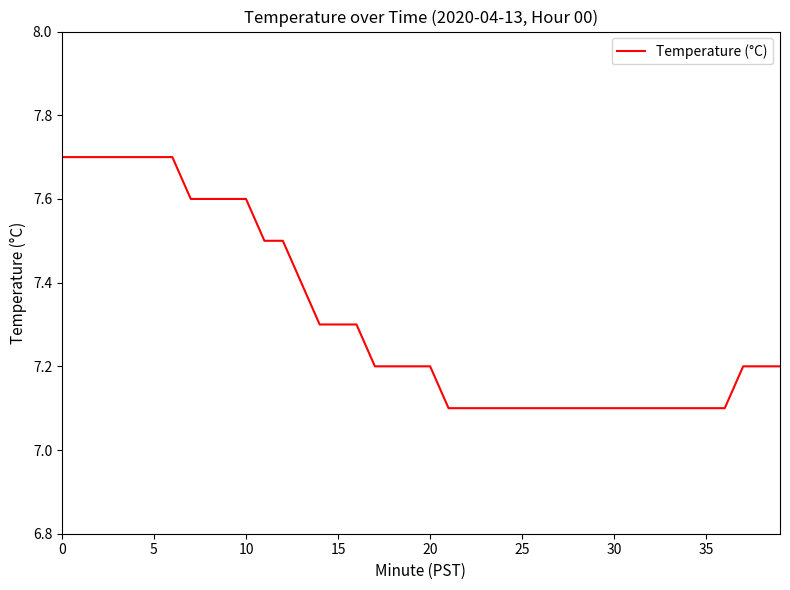

What is the maximum value shown in the chart?

7.7